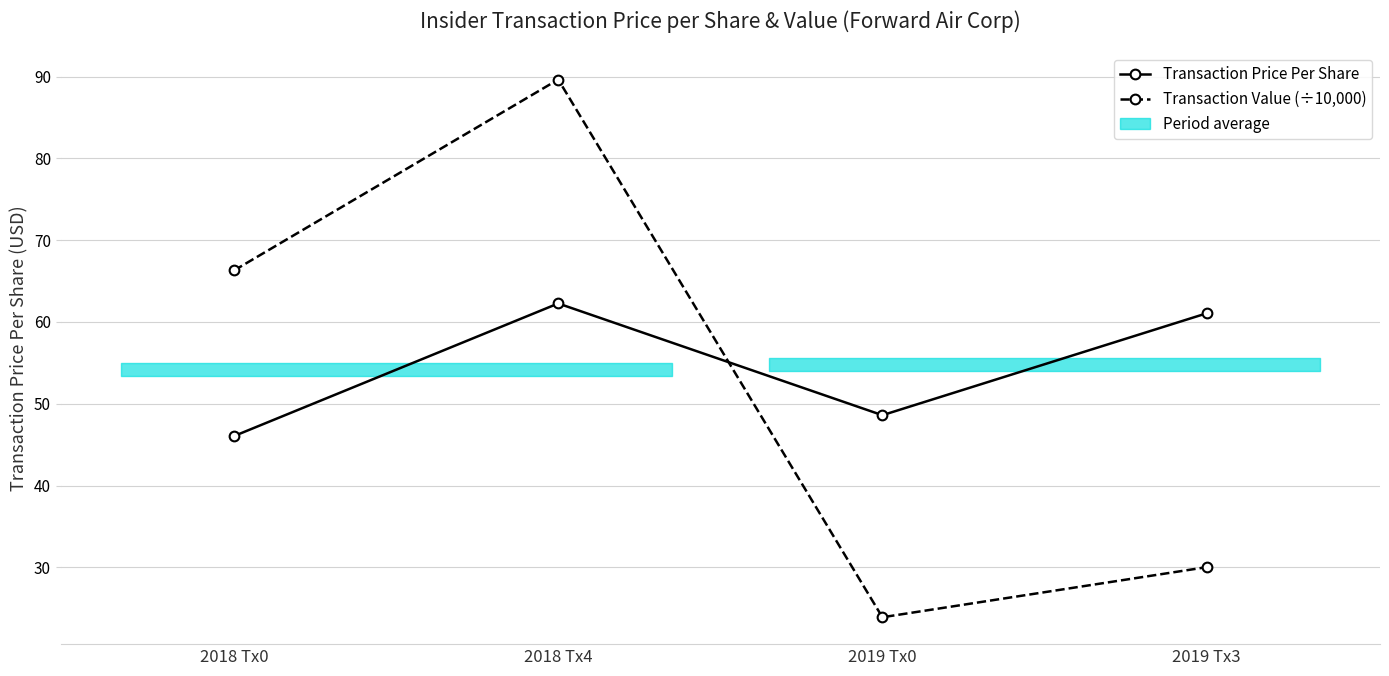

What is the value of the Transaction Value (÷10,000) point at the 3rd from the left?

23.9